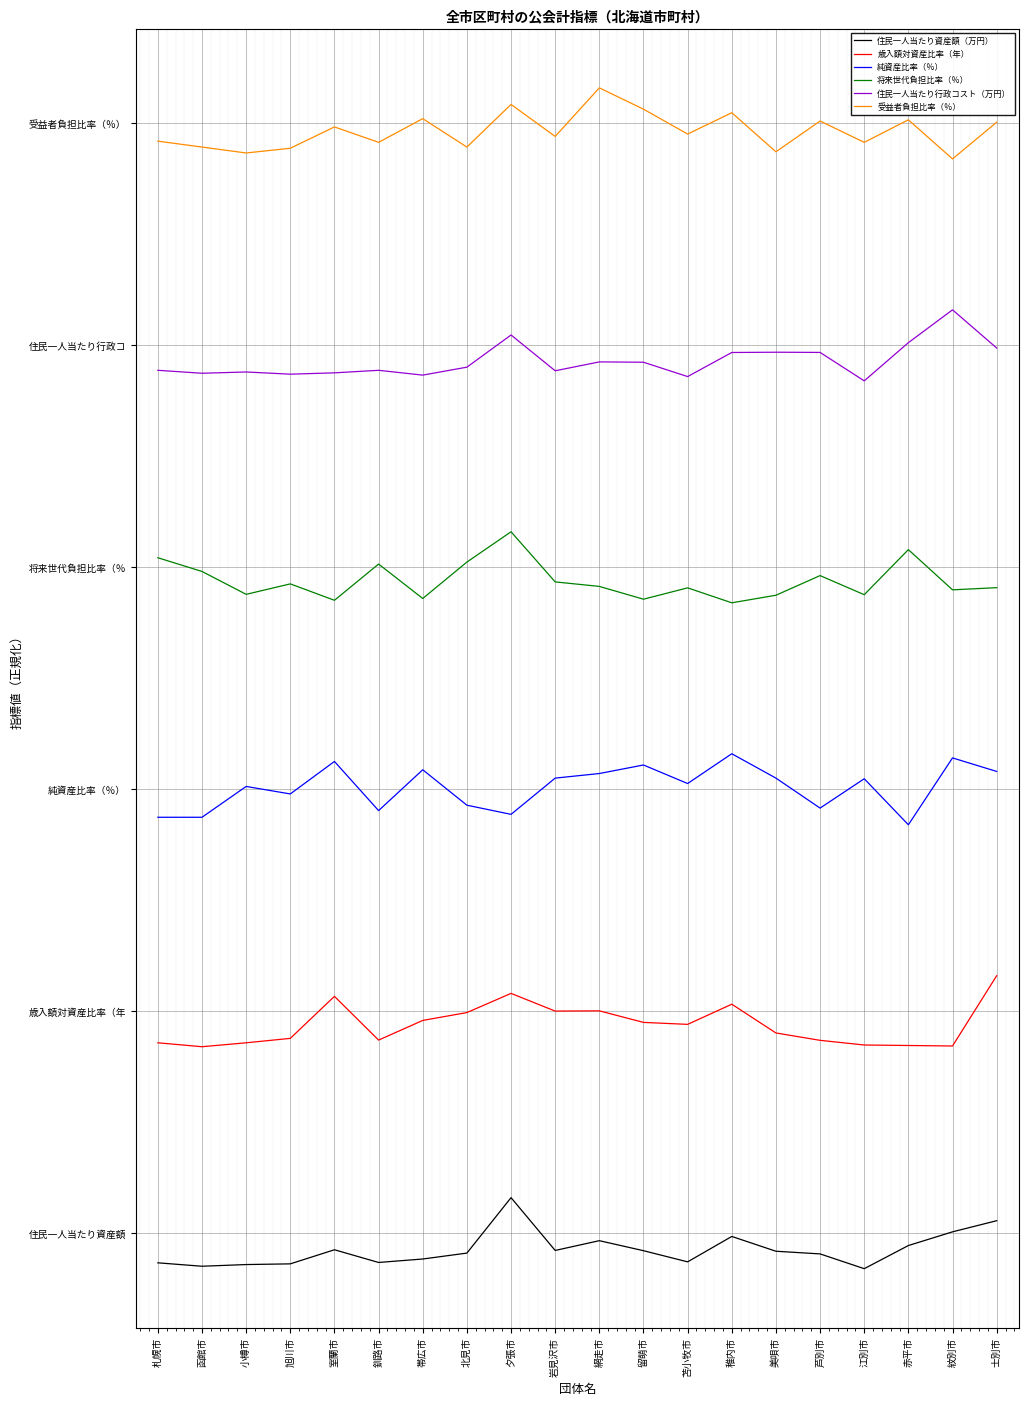

What is the minimum value for 将来世代負担比率（％）?

7.1